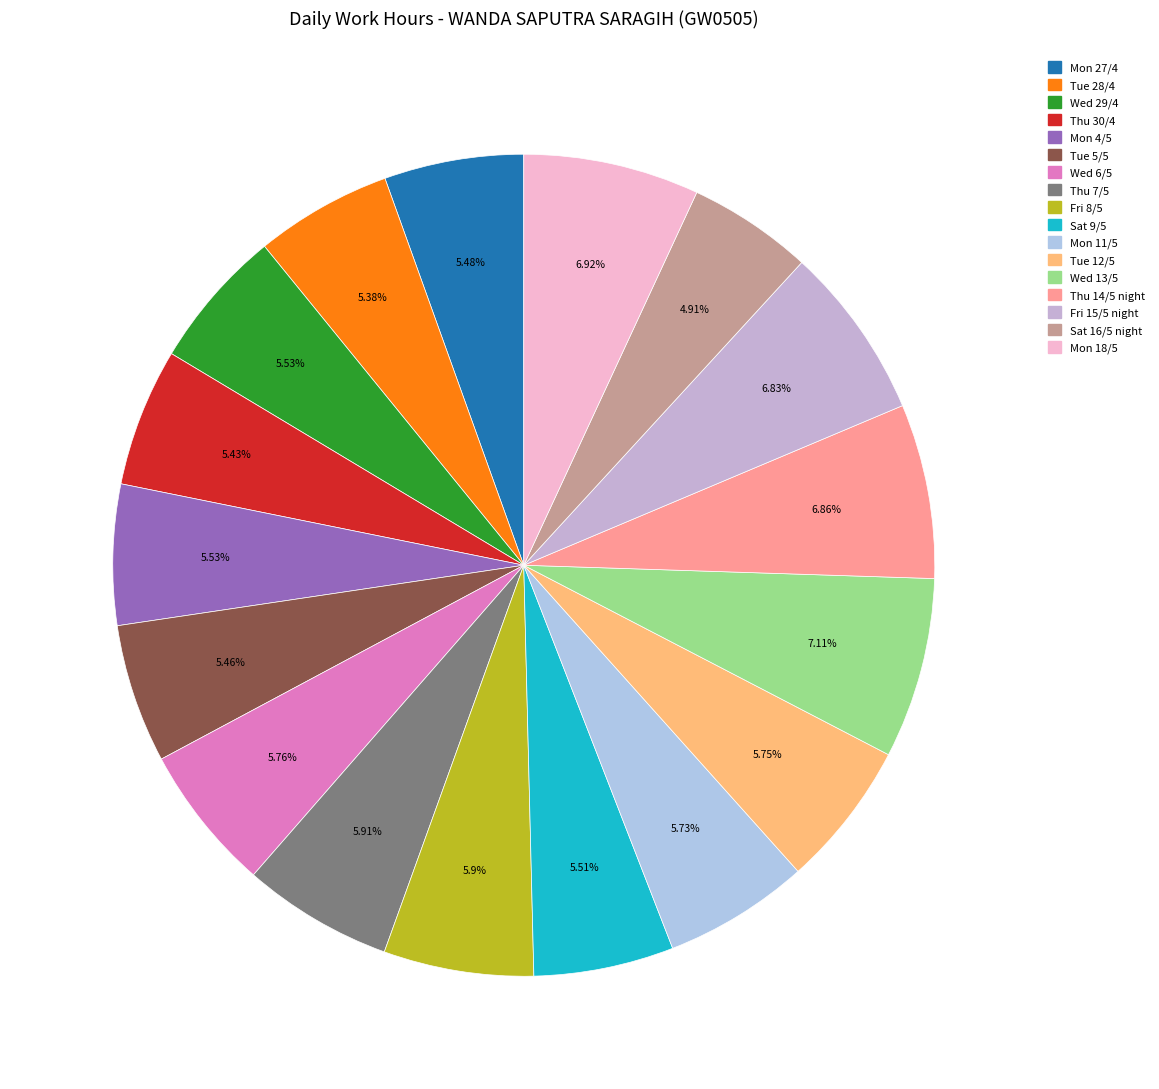

To the nearest percent, what is the average slice percentage?

6%